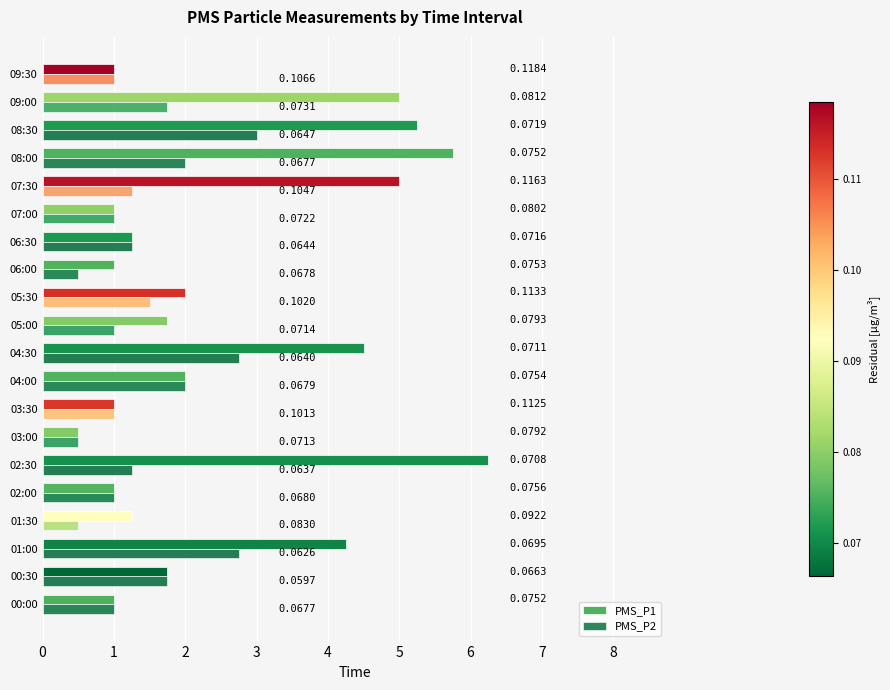

Rank the series by their average value, from highest to lowest.

PMS_P1, PMS_P2